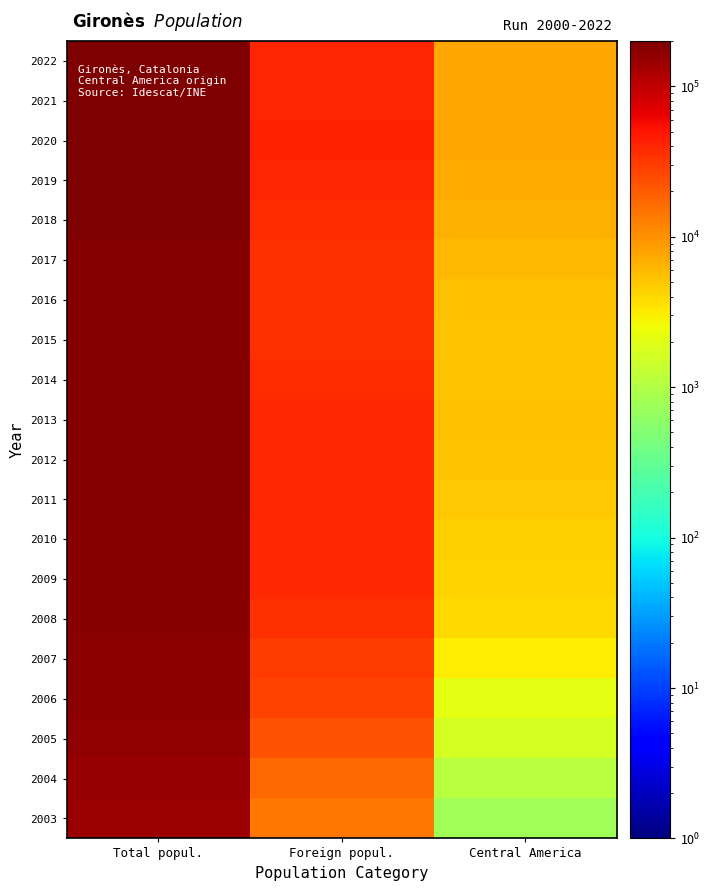

How many data points does each series have?

3